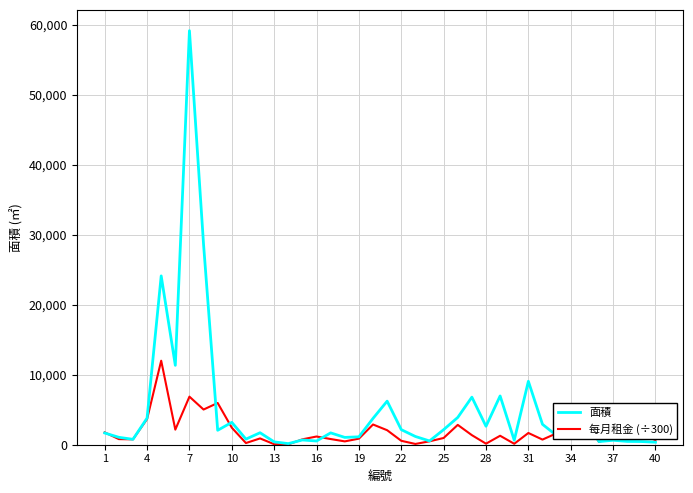

What is the maximum value for 面積?

59138.7